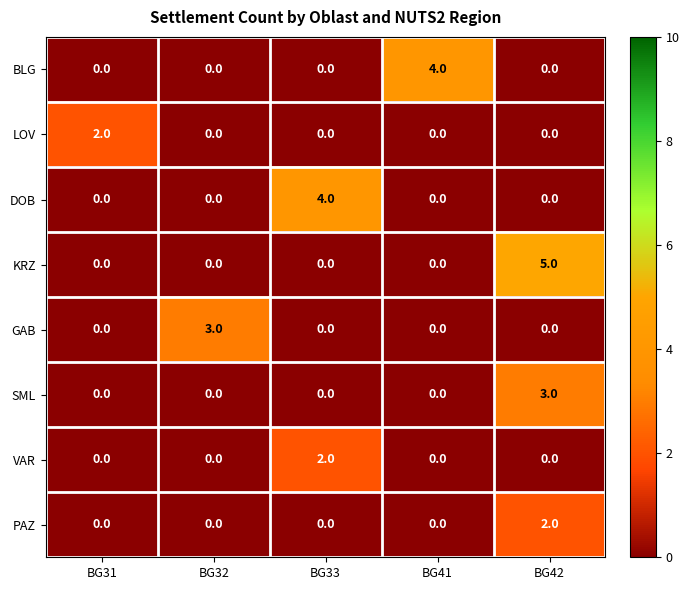

What is the total value across all series at BG42?

10